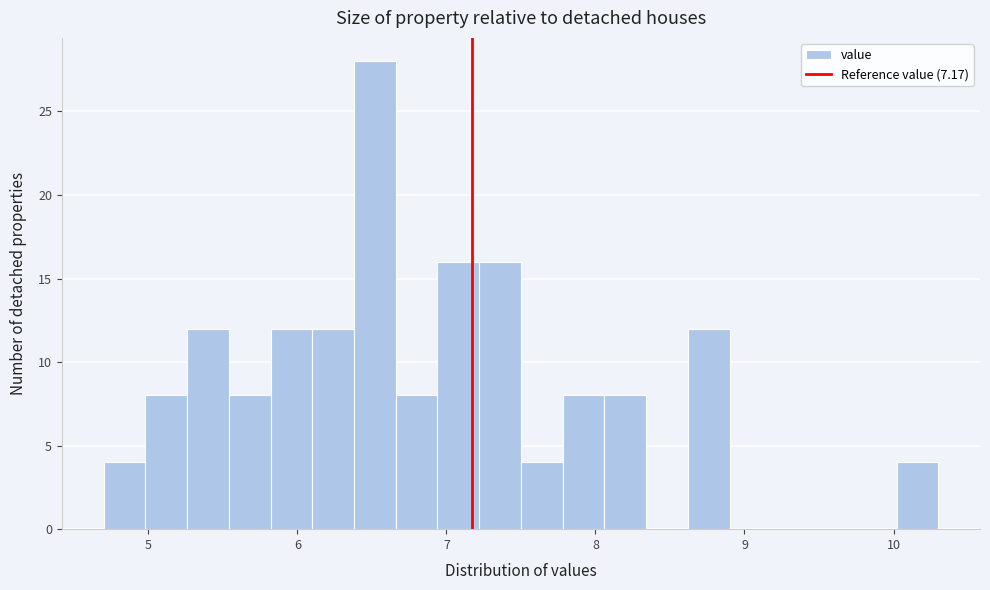

Around what value on the x-axis is the tallest bar? Give the approximate position of its centre, as read against the axis.

6.5